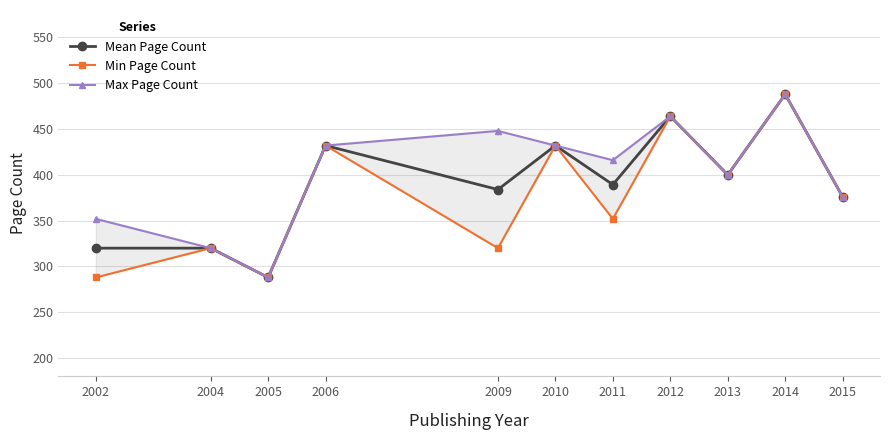

Which has a higher value, 2004 or 2014?

2014